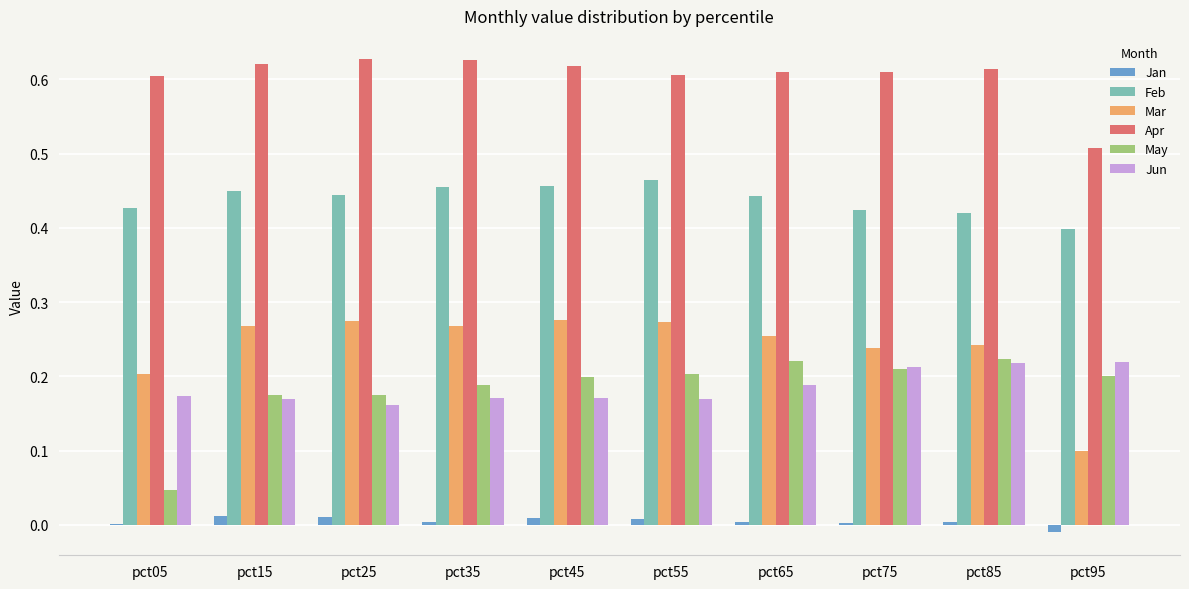

How many groups of bars are there?

10